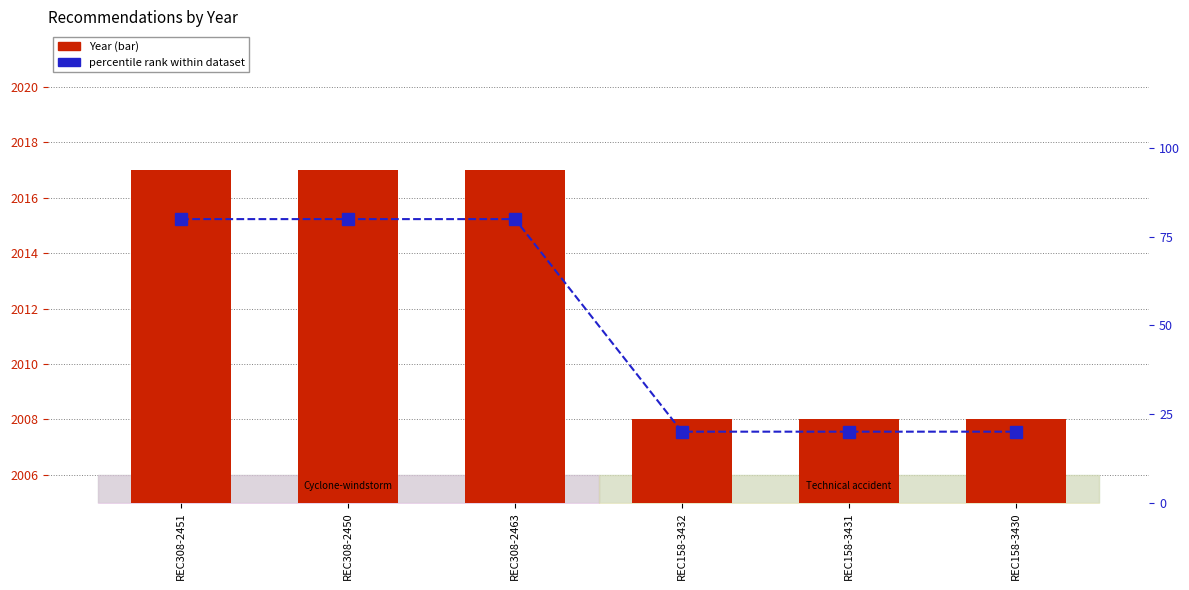

The value of percentile rank within dataset at REC158-3432 is 11. True or false?

False